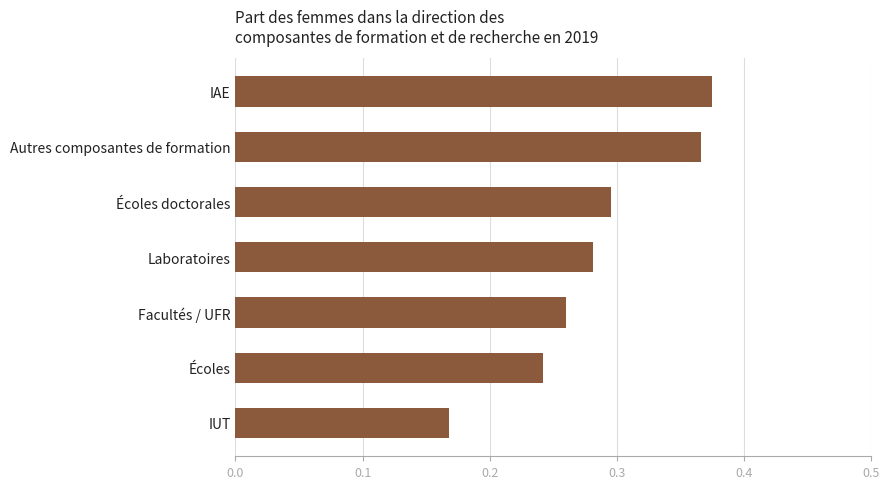

Which label corresponds to the smallest value in the chart?

IUT